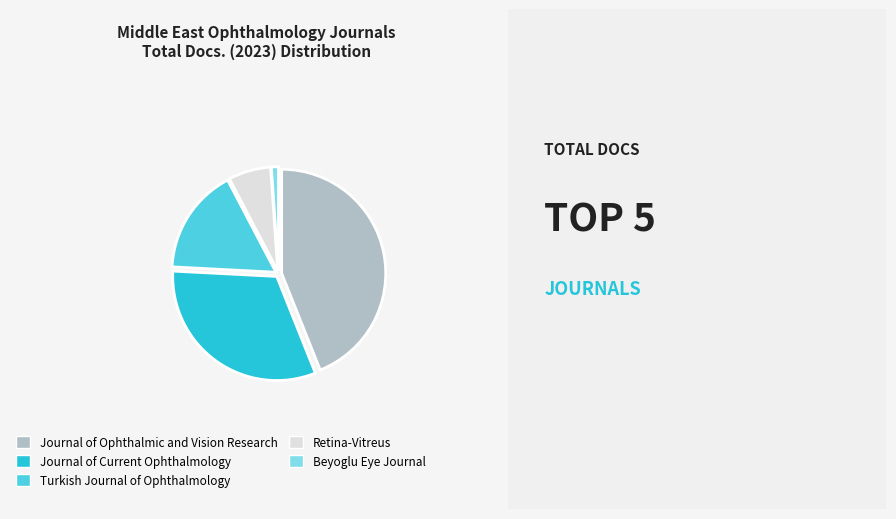

True or false: Journal of Current Ophthalmology accounts for 32% of the total.

True